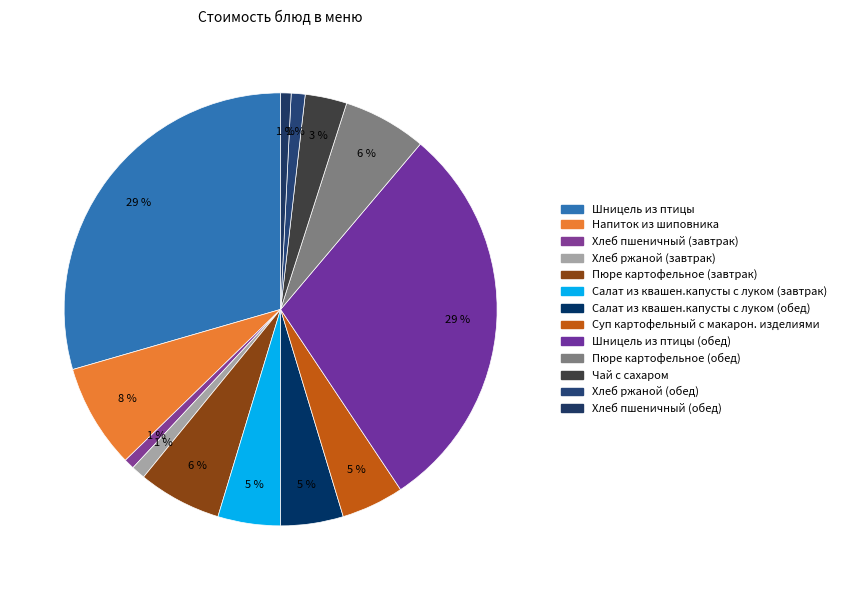

Which slice is the smallest?

Хлеб пшеничный (завтрак)